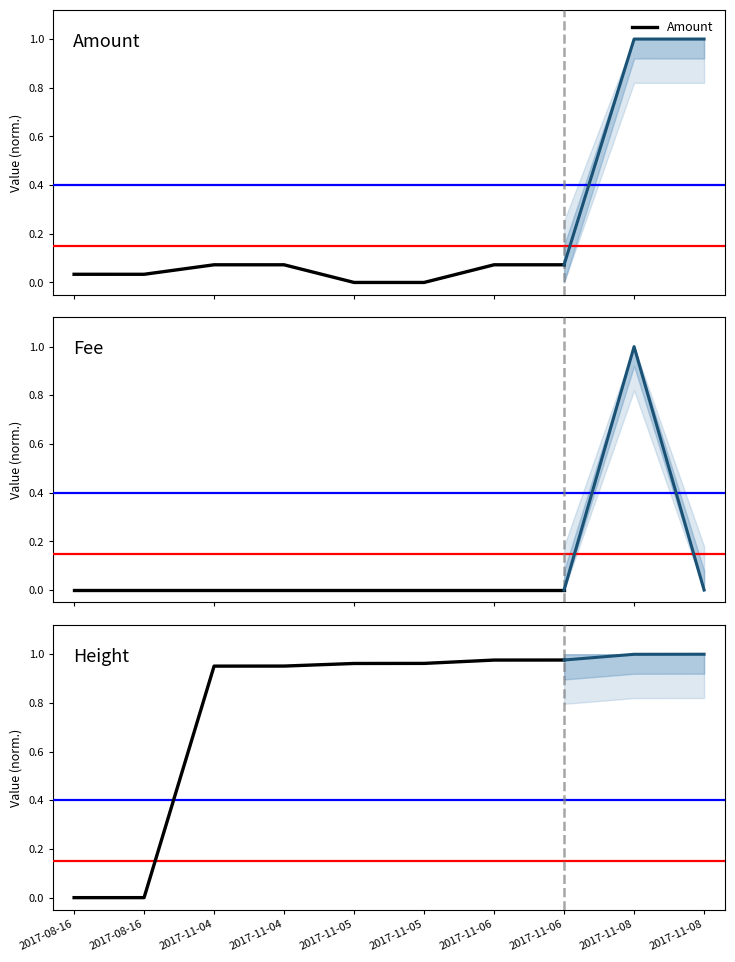

Which series has the largest range (max minus min)?

Height